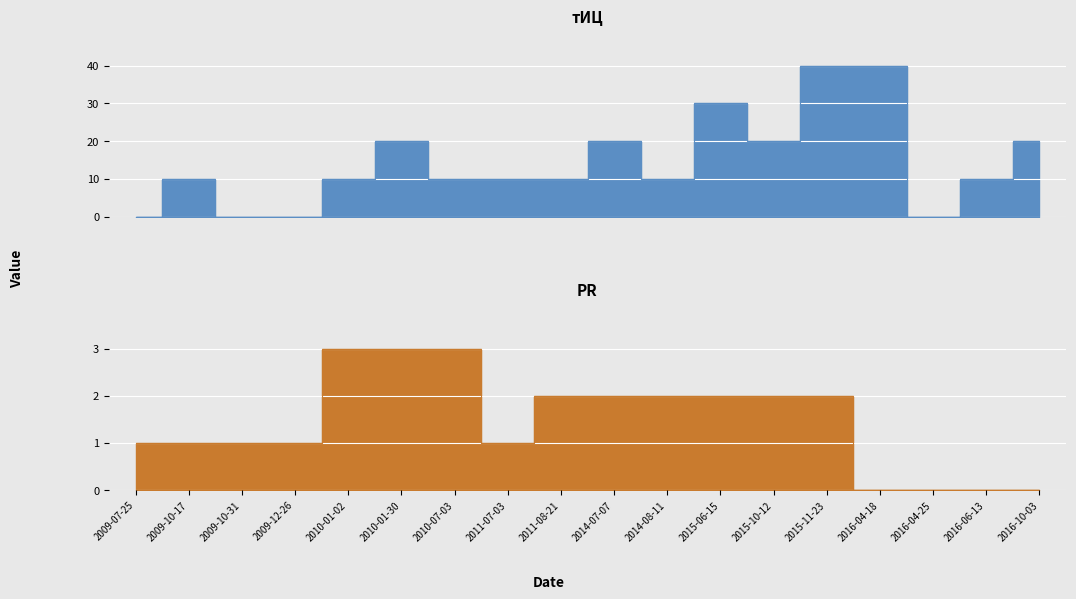

Rank the series by their maximum value, from highest to lowest.

тИЦ, PR